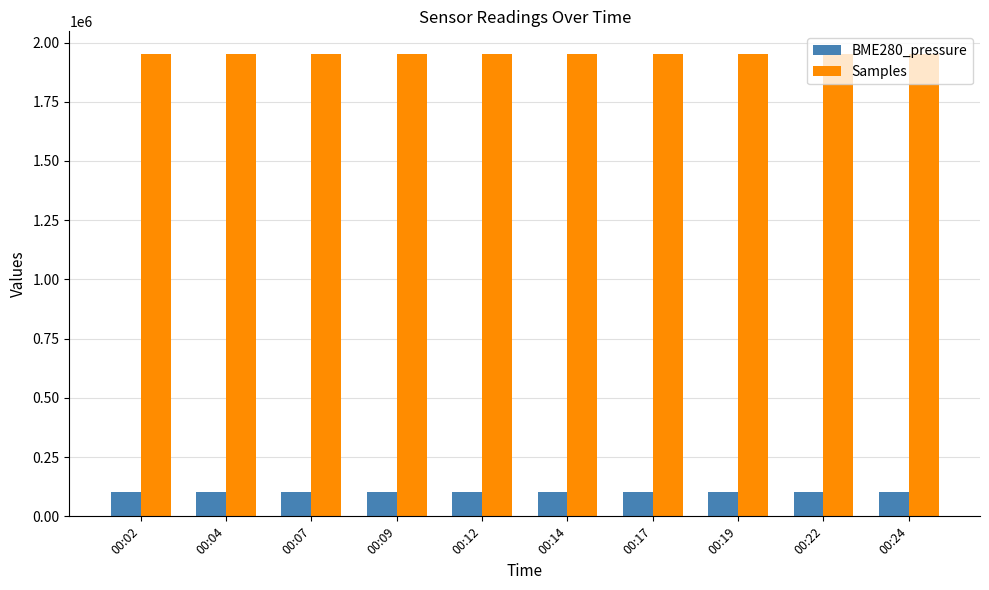

Where does the Samples series first go above 1949666?

00:09